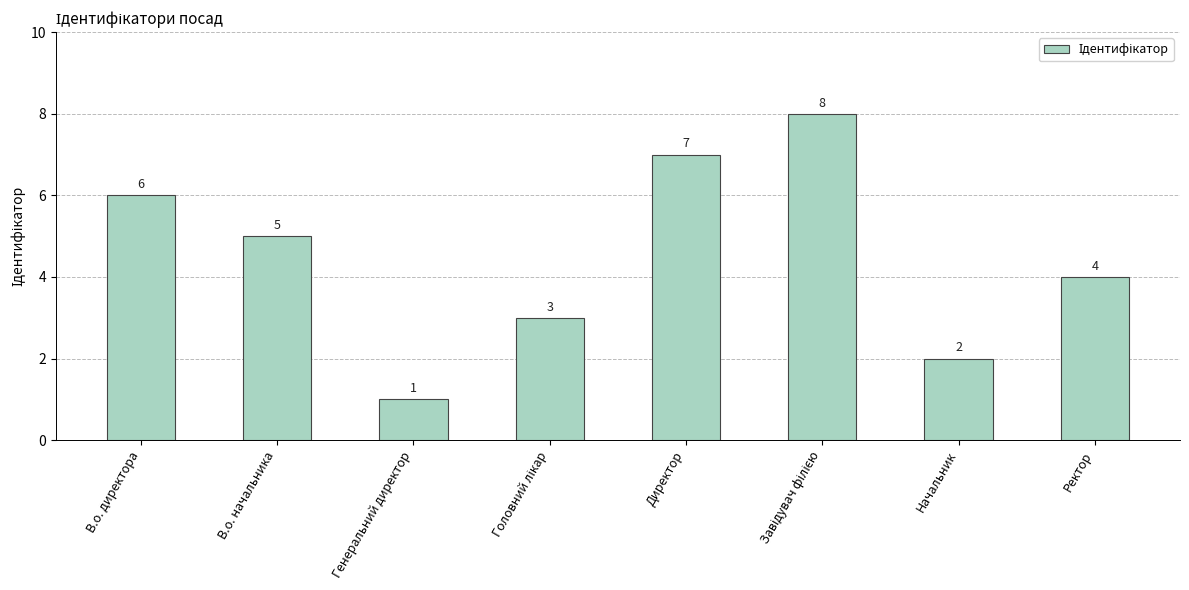

Count the number of categories in the chart.

8